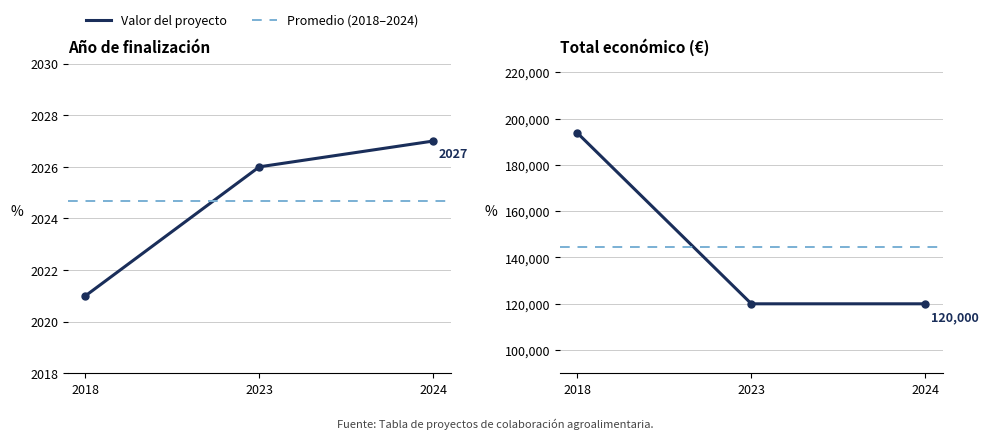

What is the spread (max minus min) of values at 2024?

117973